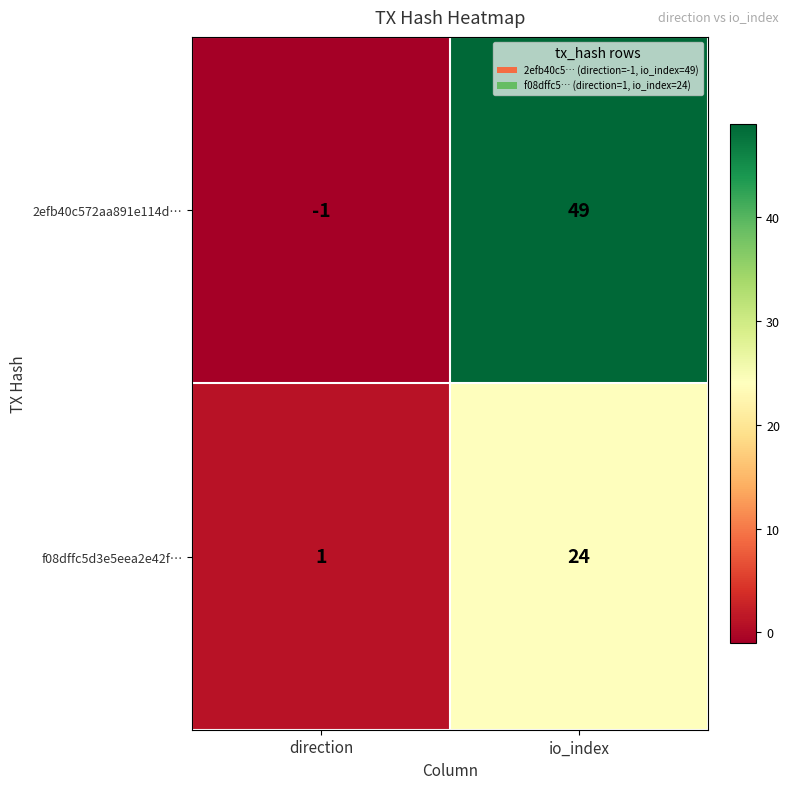

How many data points in f08dffc5d3e5eea2e42f… are less than 24?

1